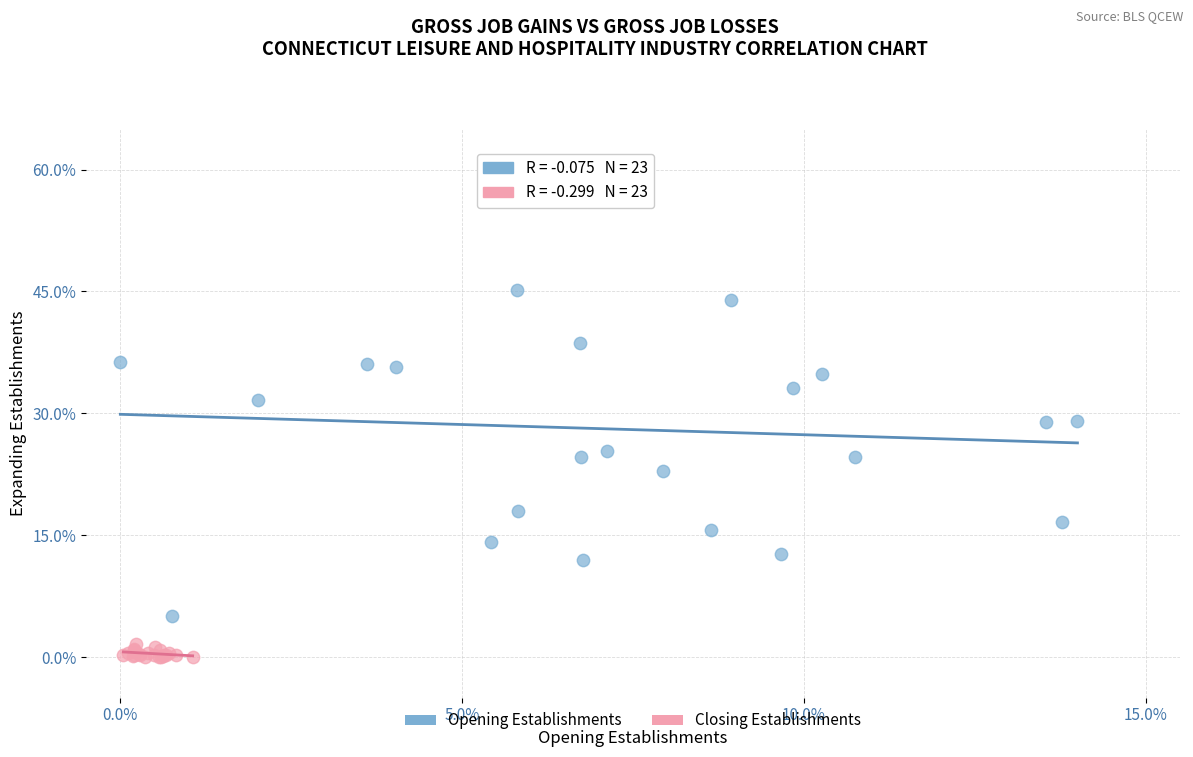

Which series contains the highest Y value?

Opening Establishments